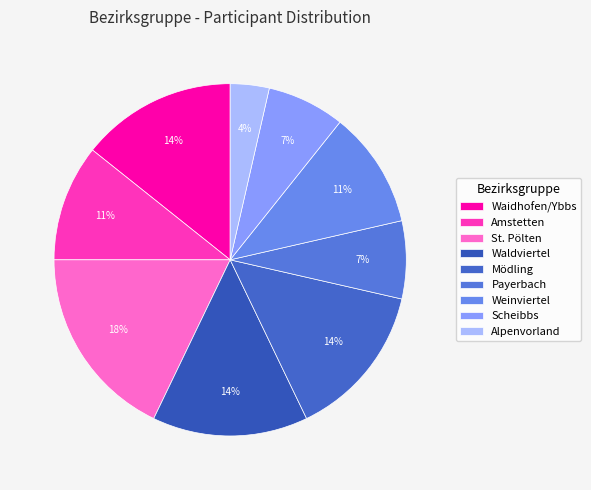

Which category has the biggest portion of the pie?

St. Pölten